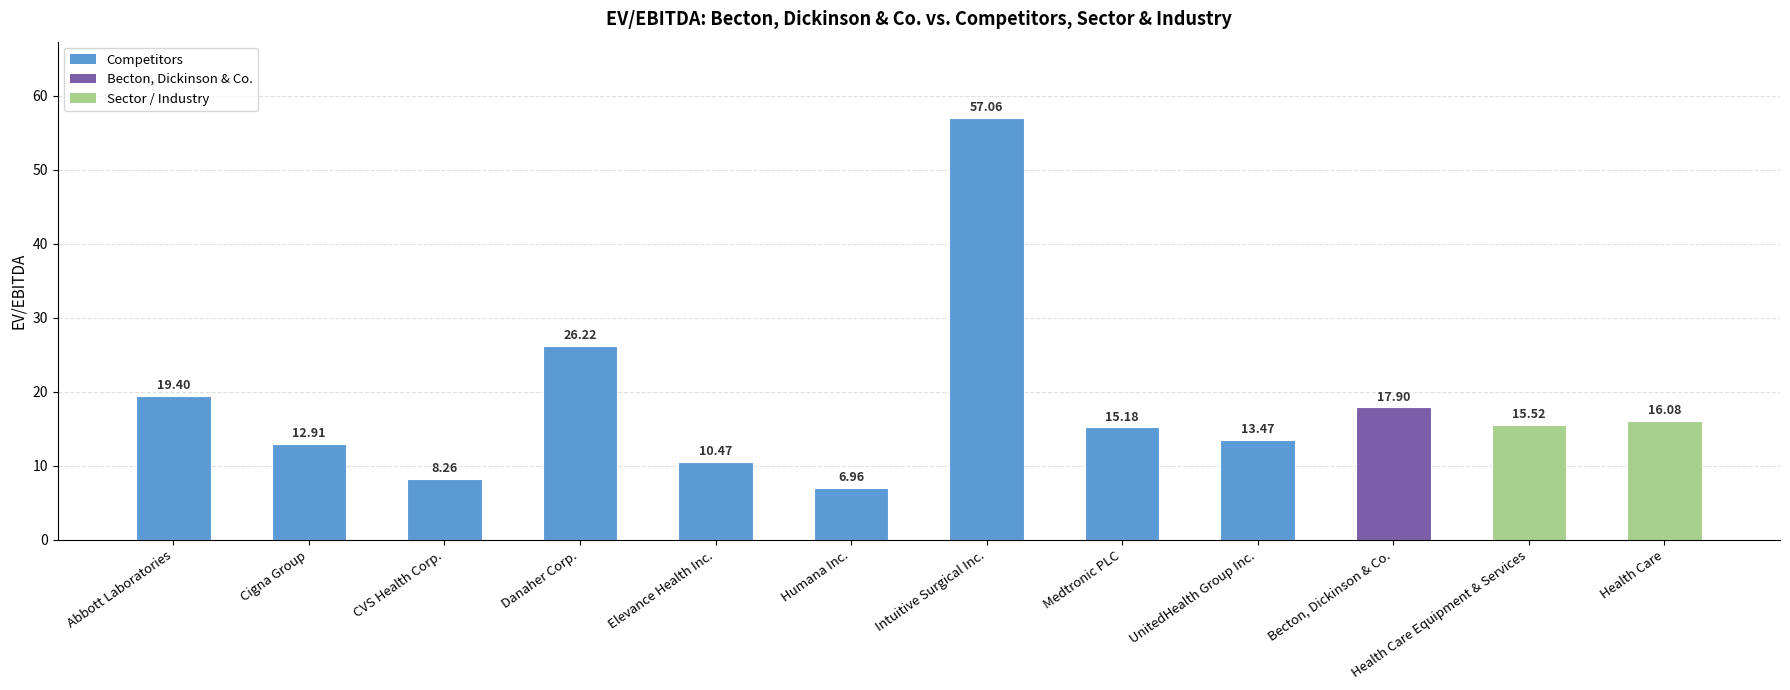

Are the bars horizontal?

No